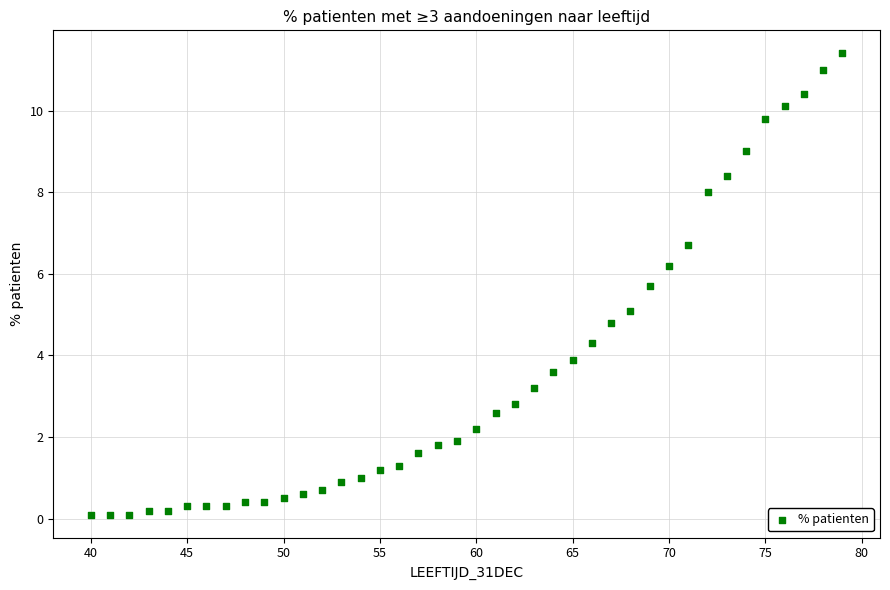

What is the range of Y values (max minus min)?

11.3